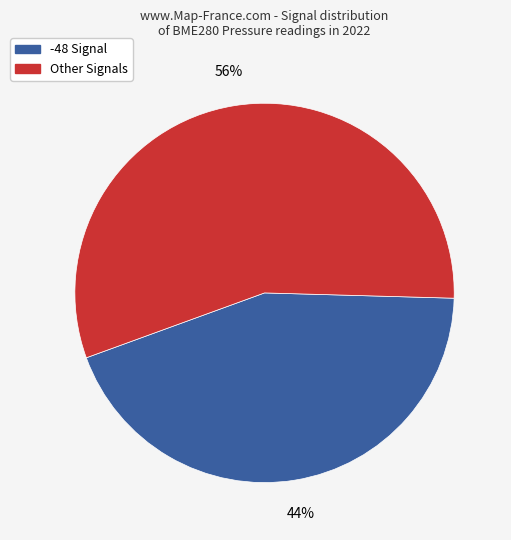

To the nearest percent, what is the average slice percentage?

50%